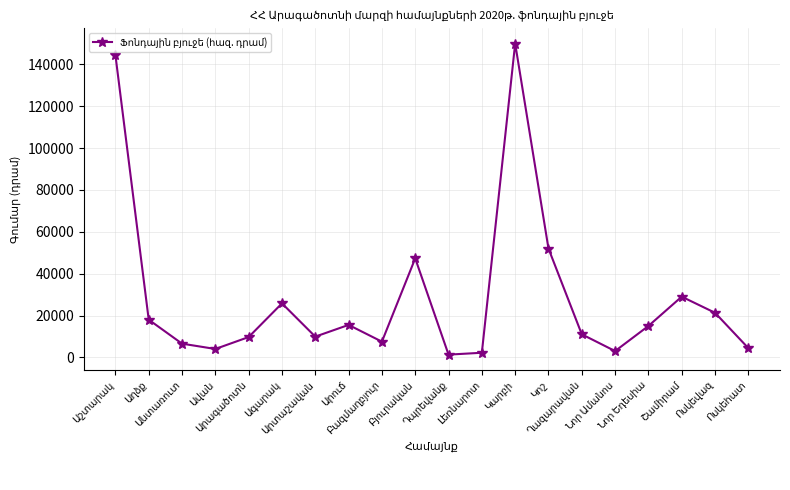

What is the value of the 14th point from the left?

52000.0